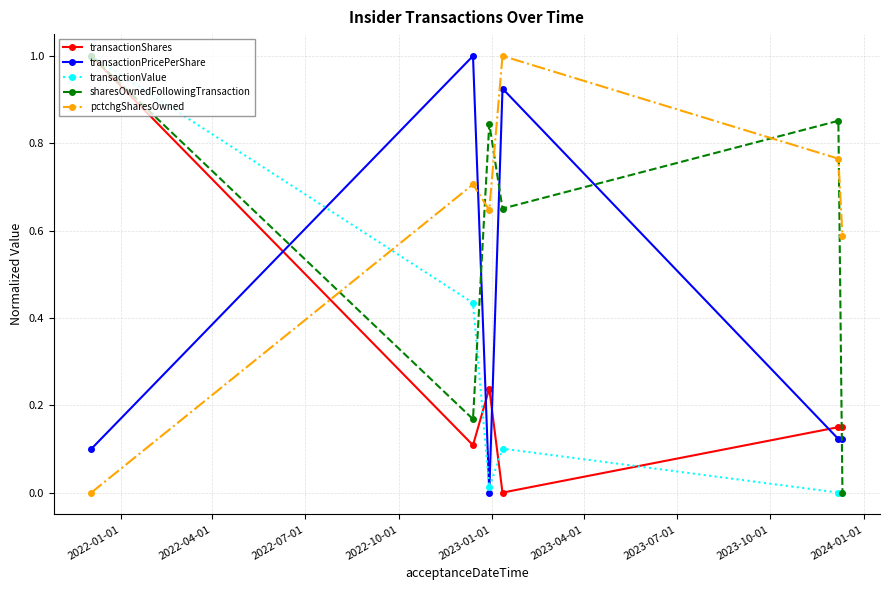

How many categories are shown in the chart?

6